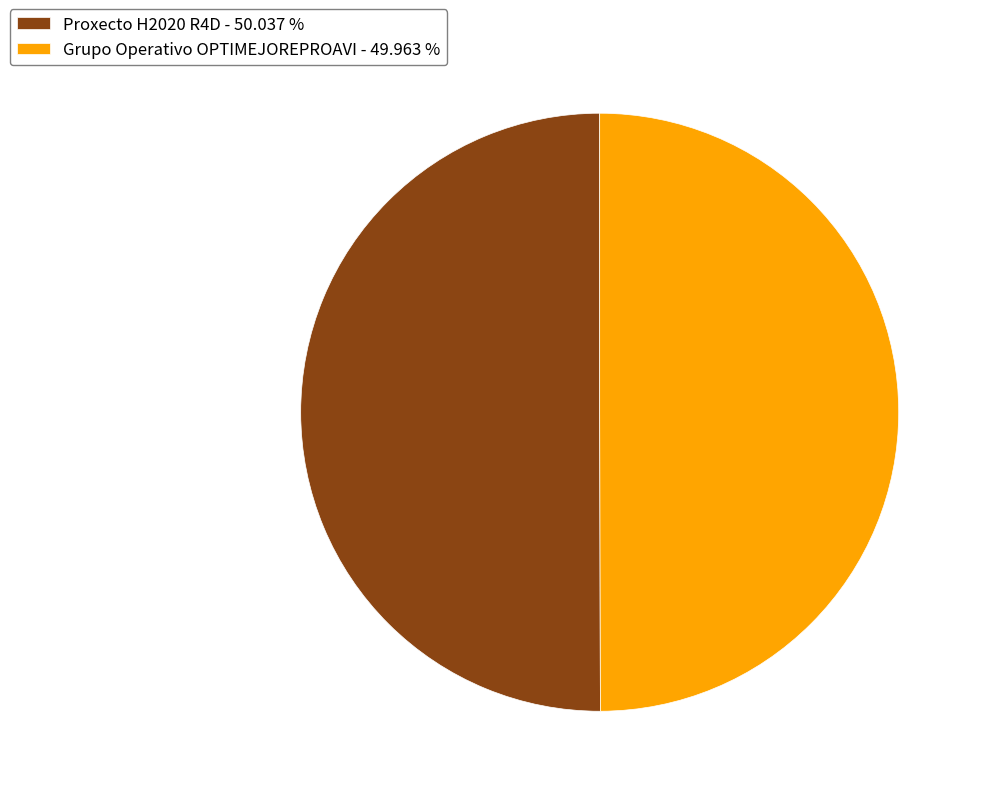

True or false: Proxecto H2020 R4D accounts for 60% of the total.

False